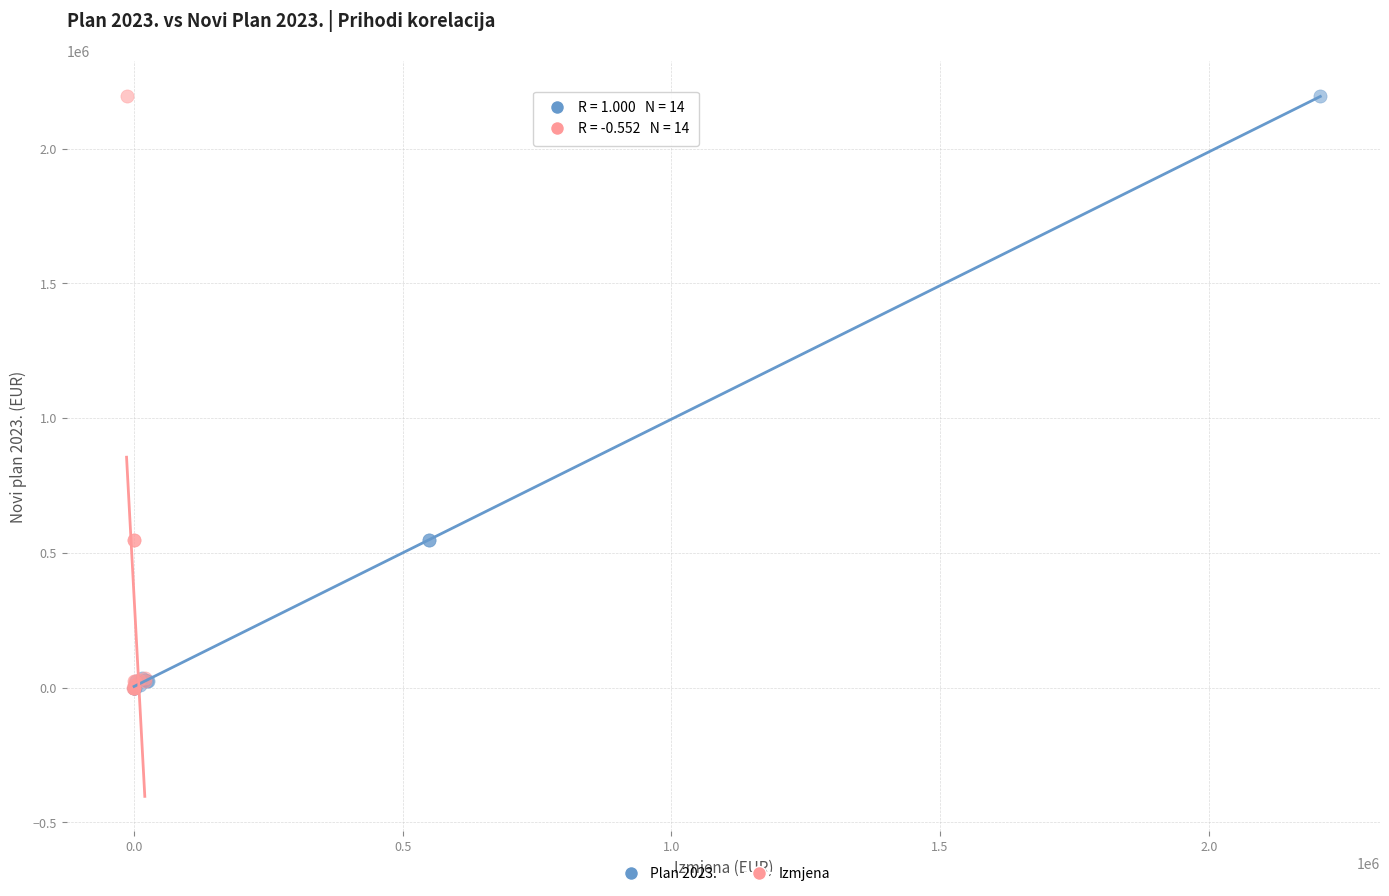

What are all the series names shown in the legend?

Plan 2023., Izmjena